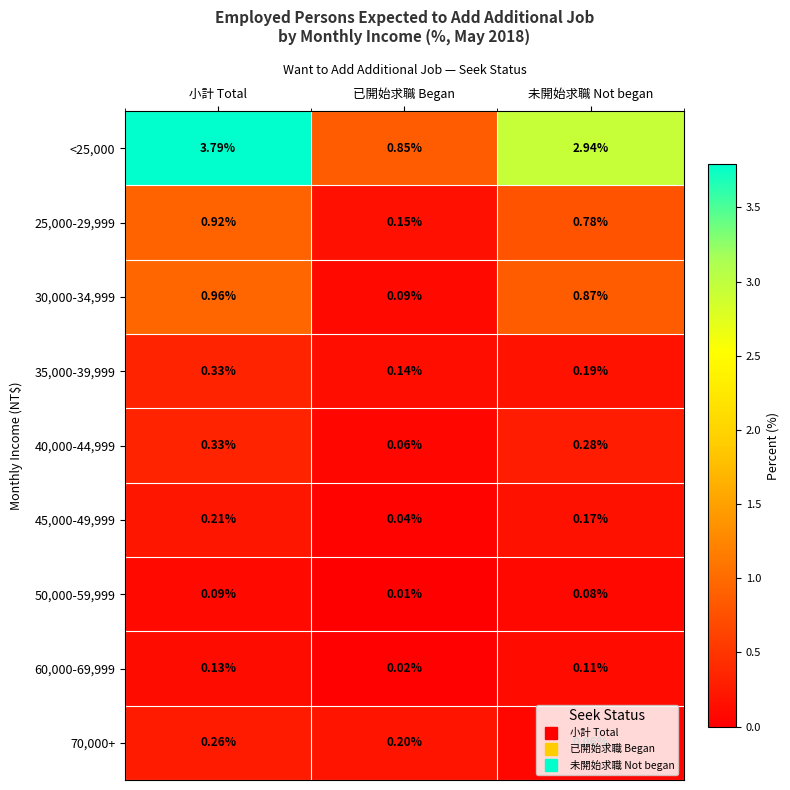

What is the difference between the highest and lowest values at 小計 Total?

3.7